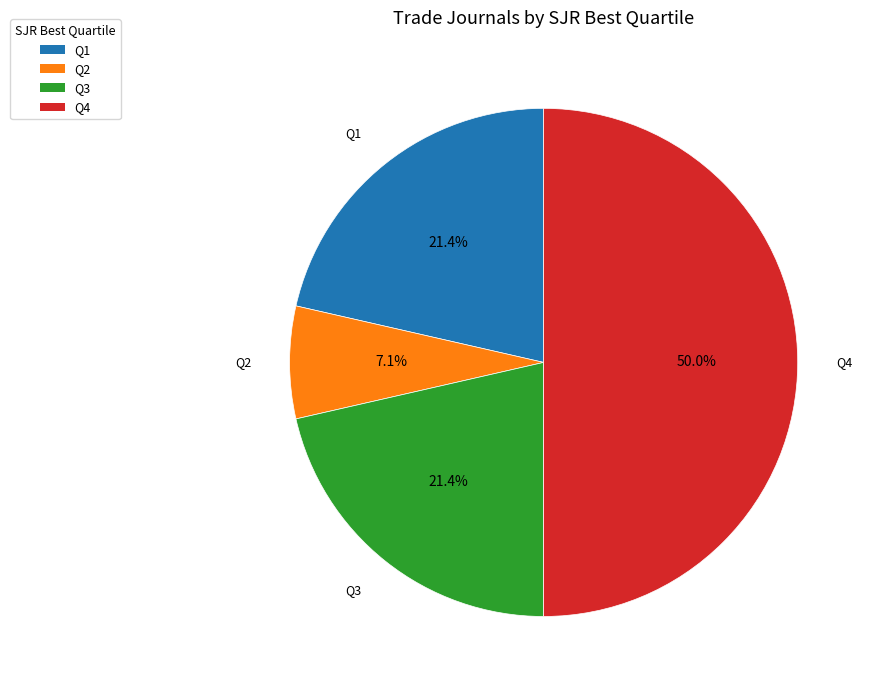

To the nearest percent, what percentage of the pie is Q4?

50%